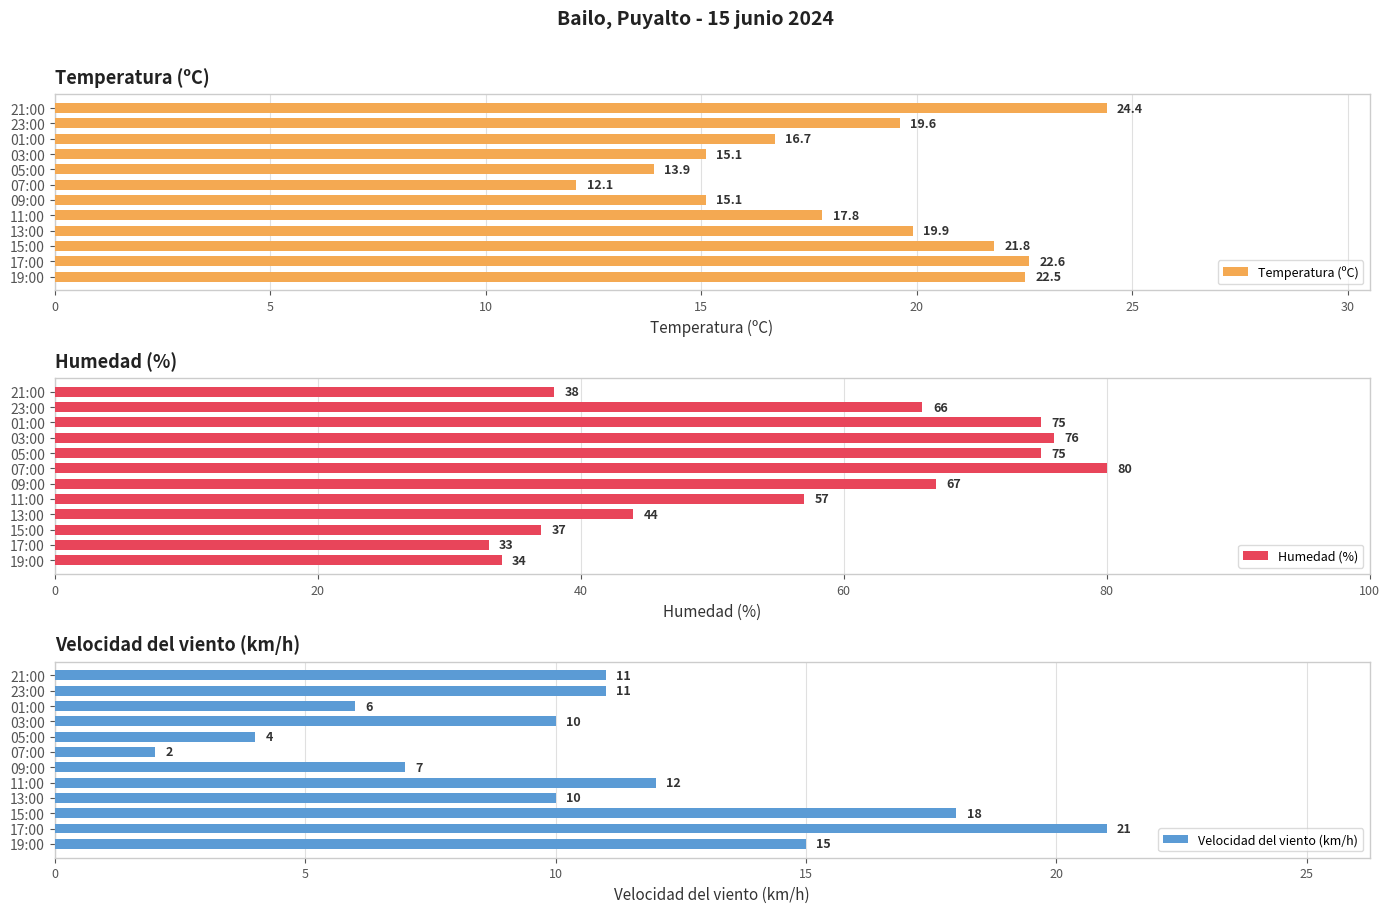

Reading left to right, list all the values displayed in this chart.

Temperatura (ºC): 22.5	22.6	21.8	19.9	17.8	15.1	12.1	13.9	15.1	16.7	19.6	24.4
Humedad (%): 34.0	33.0	37.0	44.0	57.0	67.0	80.0	75.0	76.0	75.0	66.0	38.0
Velocidad del viento (km/h): 15.0	21.0	18.0	10.0	12.0	7.0	2.0	4.0	10.0	6.0	11.0	11.0